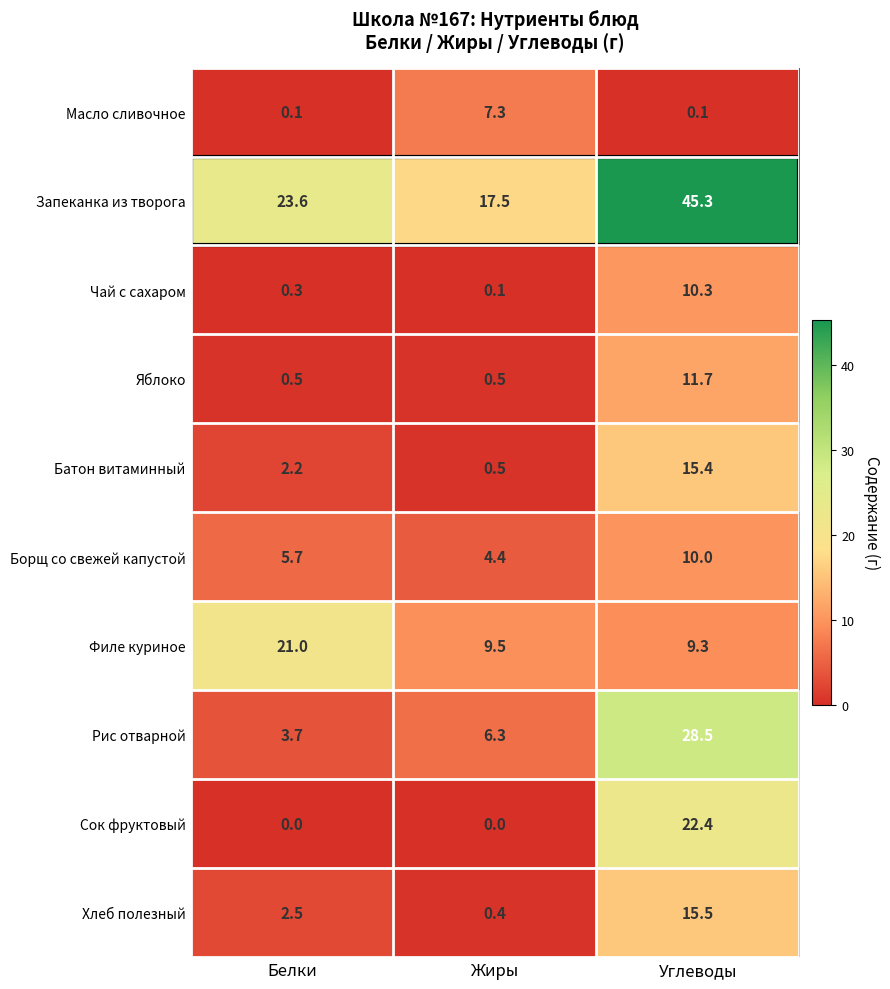

Which series has the widest spread of values?

Запеканка из творога